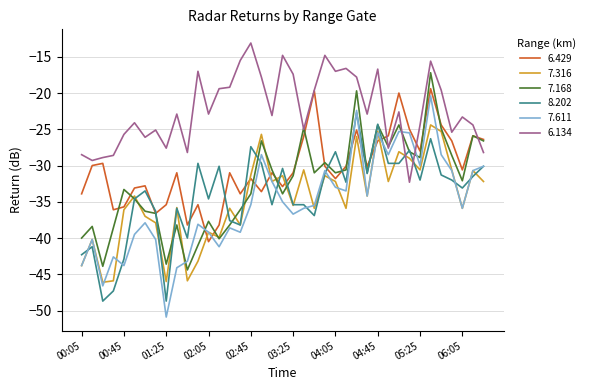

Which series has the largest total across all categories?

6.134